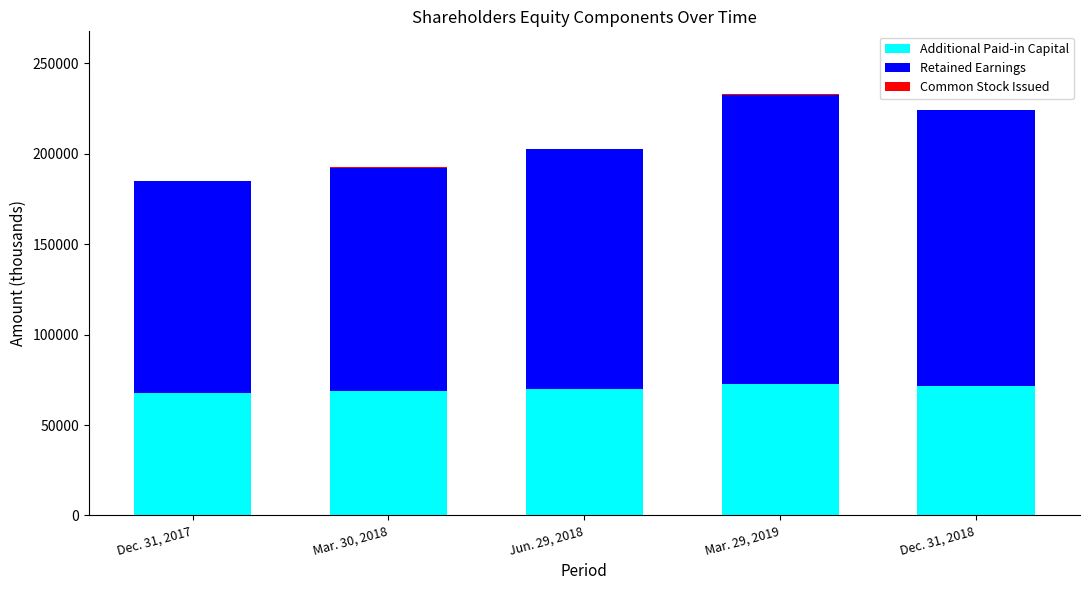

What is the sum of all Additional Paid-in Capital values?

350789